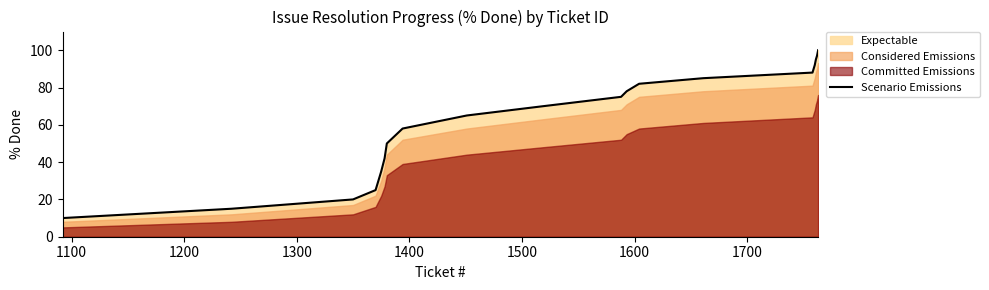

What is the maximum value for Scenario Emissions?

100